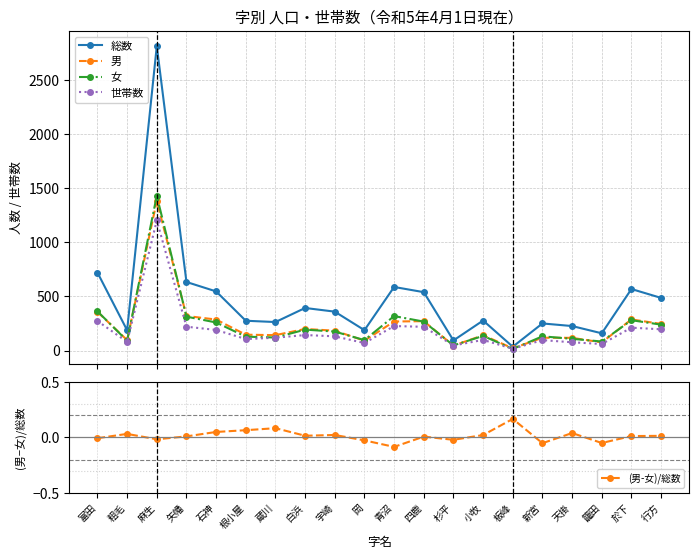

Where is 世帯数 nearest to the value 610?

富田